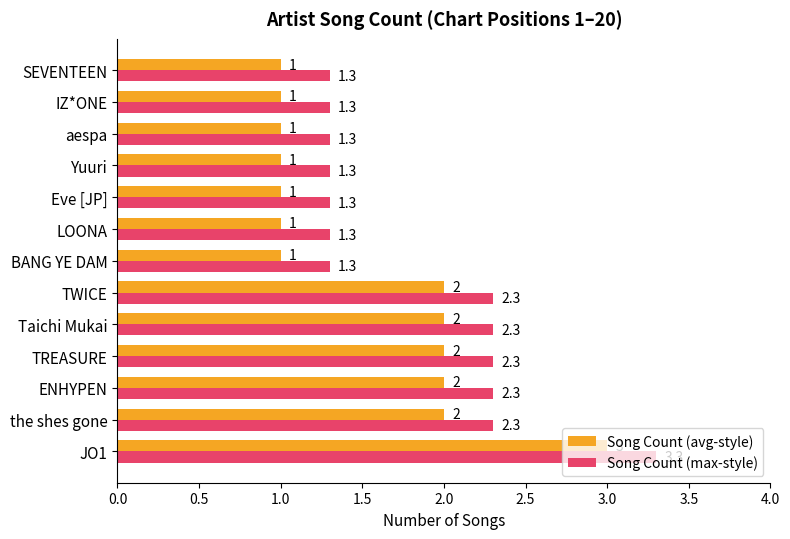

Is it true that Song Count (avg-style) equals 1.2 at TWICE?

False